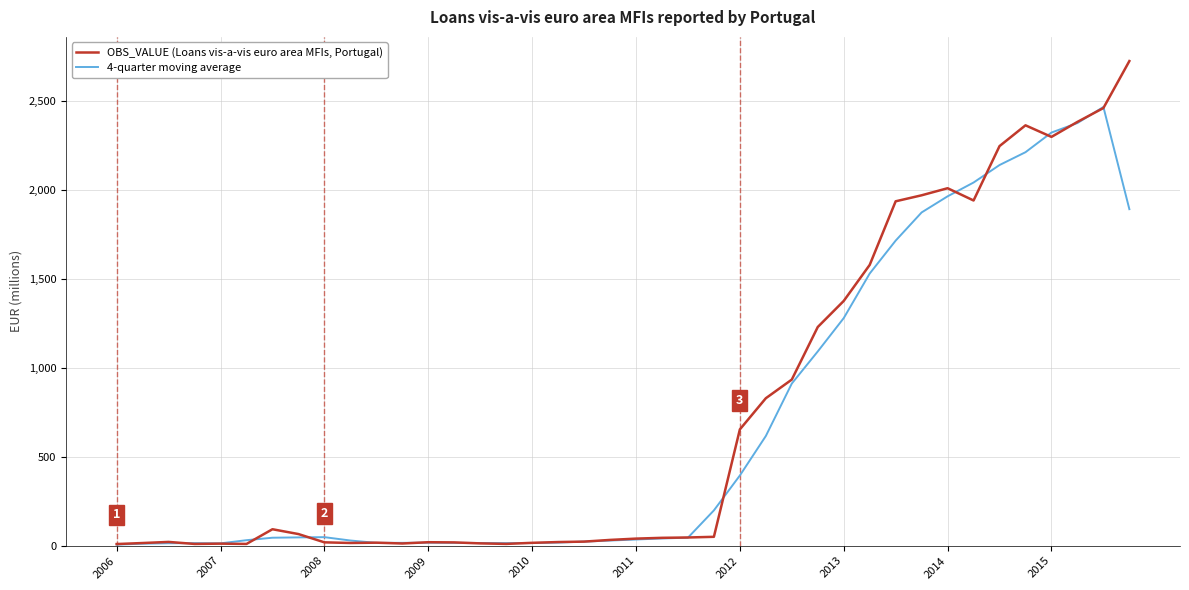

Which series has the largest range (max minus min)?

OBS_VALUE (Loans vis-a-vis euro area MFIs, Portugal)